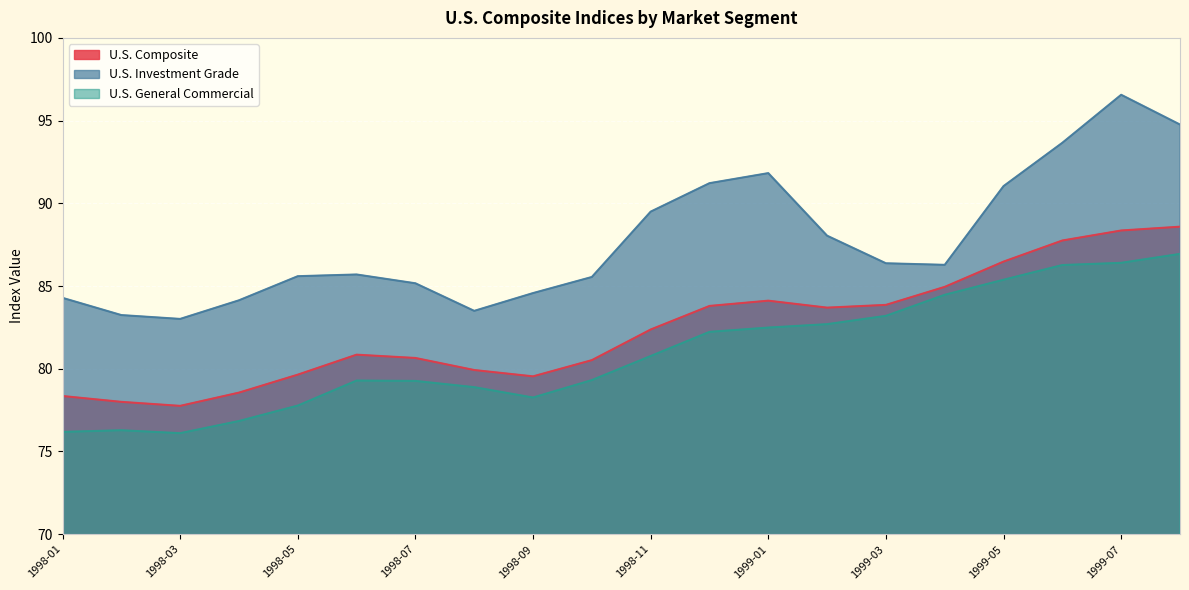

What position from the right is 1998-08?

13